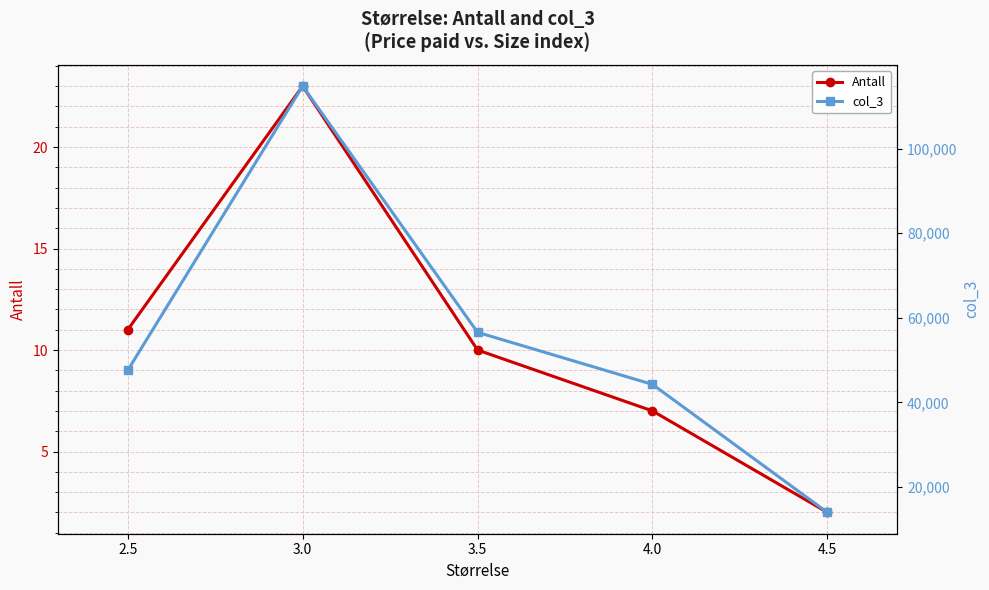

The value of col_3 at 4.0 is 44240. True or false?

True